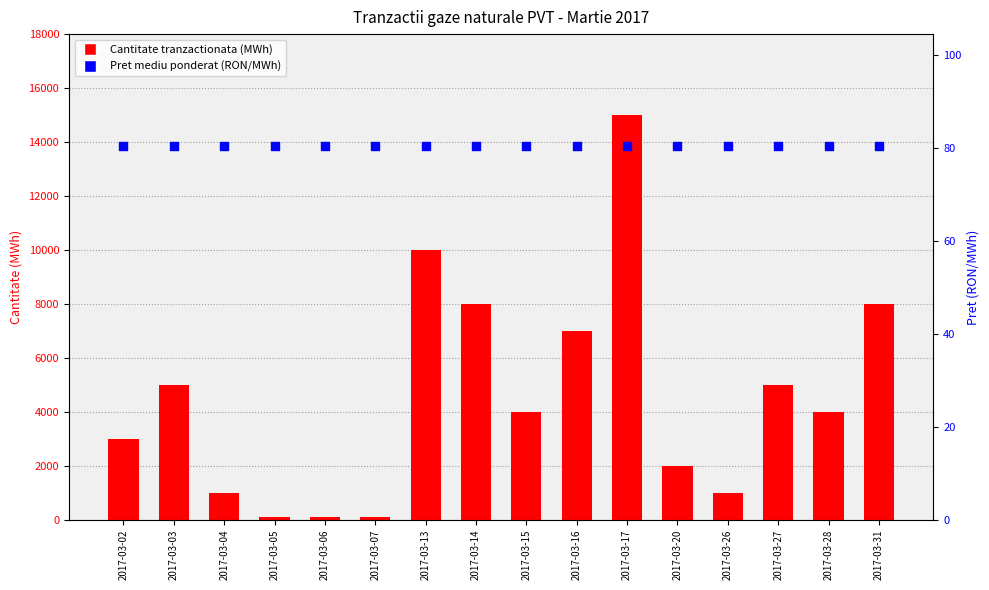

What is the total value across all series at 2017-03-03?

5080.4